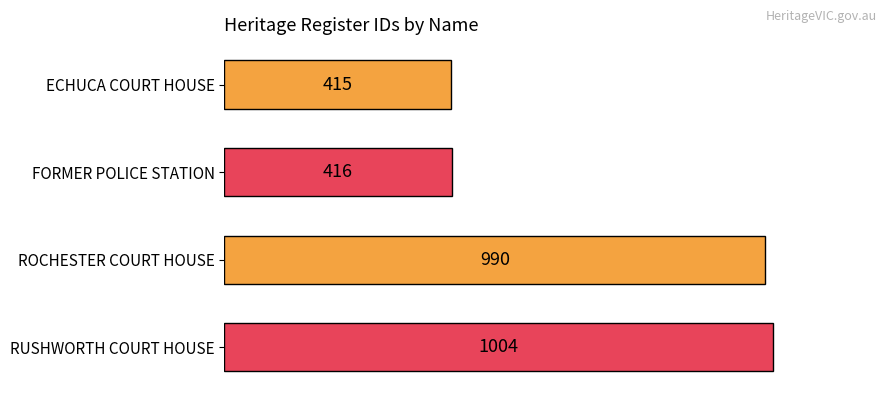

What is the smallest value displayed?

415